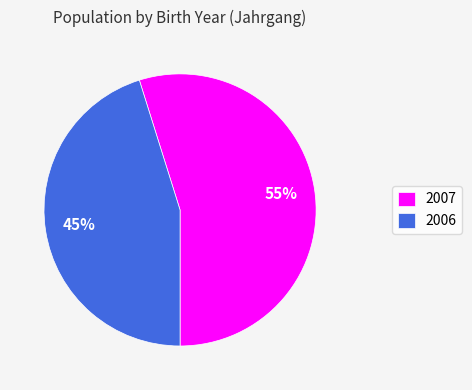

True or false: 2007 accounts for 55% of the total.

True